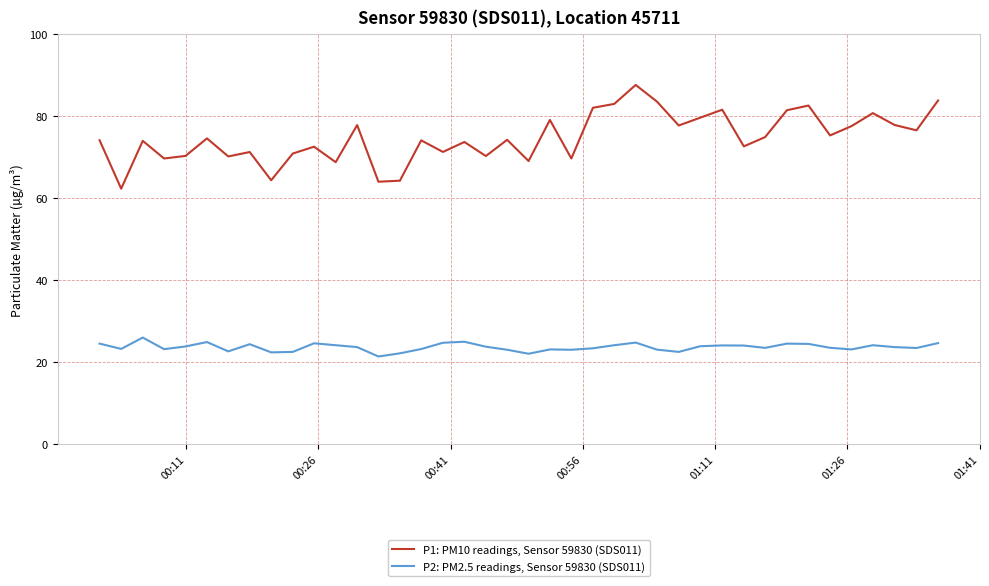

What is the maximum value for P2: PM2.5 readings, Sensor 59830 (SDS011)?

26.0